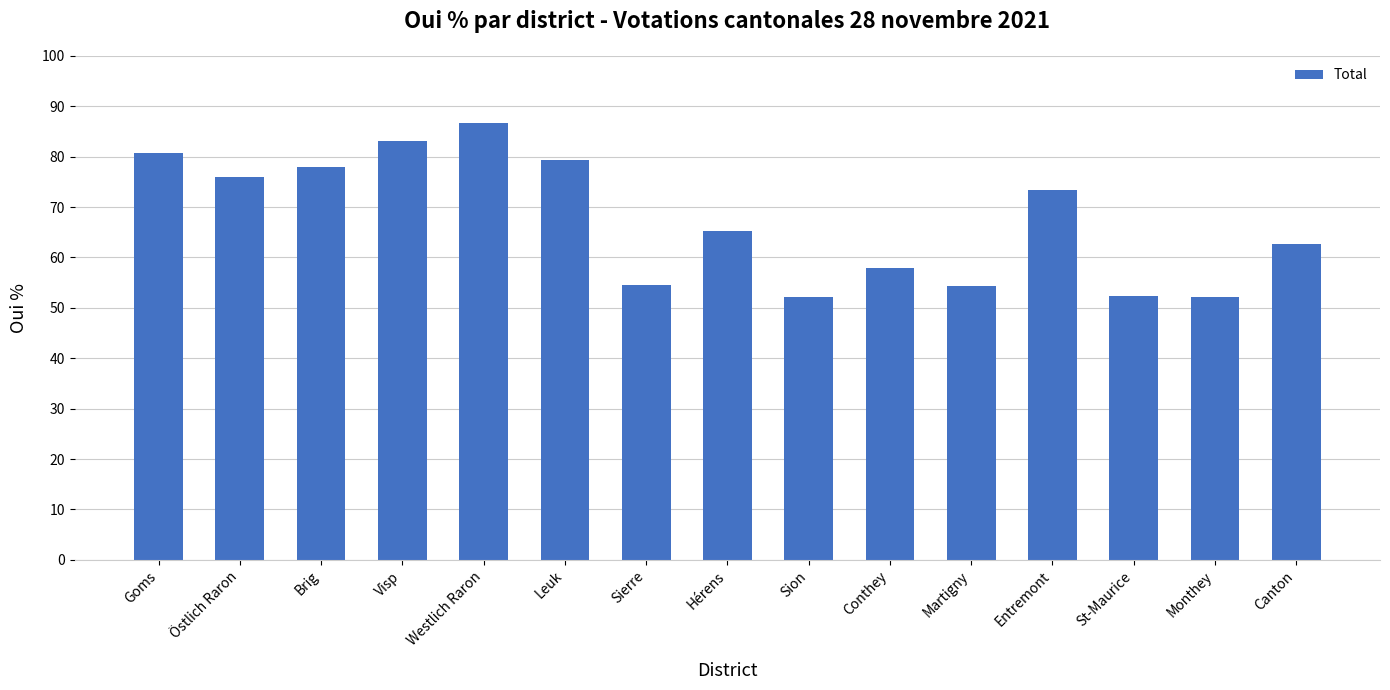

What value does the data have at St-Maurice?

52.4